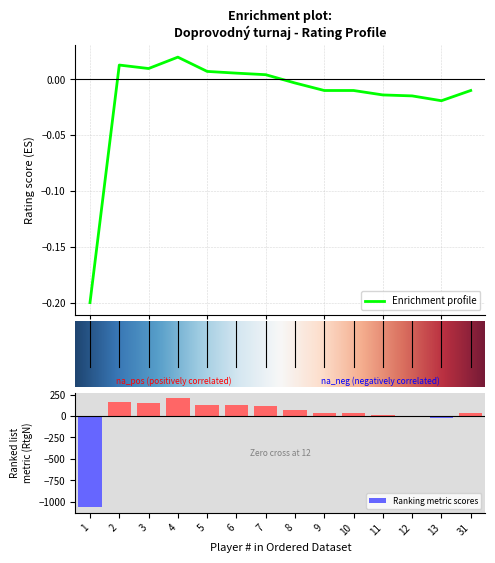

Reading left to right, extract all data points from this chart.

-1066.1	165.9	147.9	206.9	132.9	123.9	115.9	72.9	33.9	33.9	10.9	5.9	-19.1	33.9